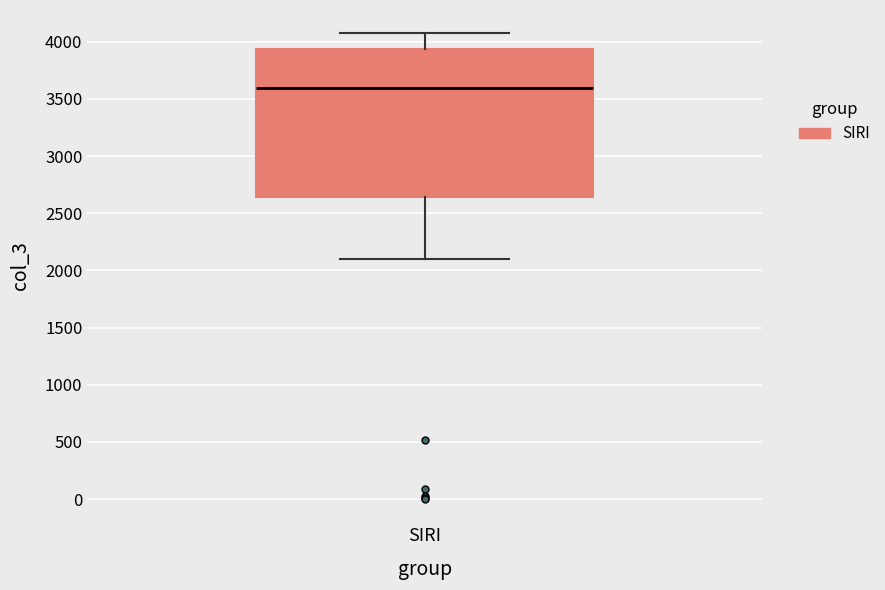

Read this box plot against the y-axis: the position of the median line, the range covered by the box, and the ends of both whiskers. The values are not printed on the chart, so give them approximately, as read against the axis.

median 3600, box 2650 to 3950, whiskers 2100 to 4050